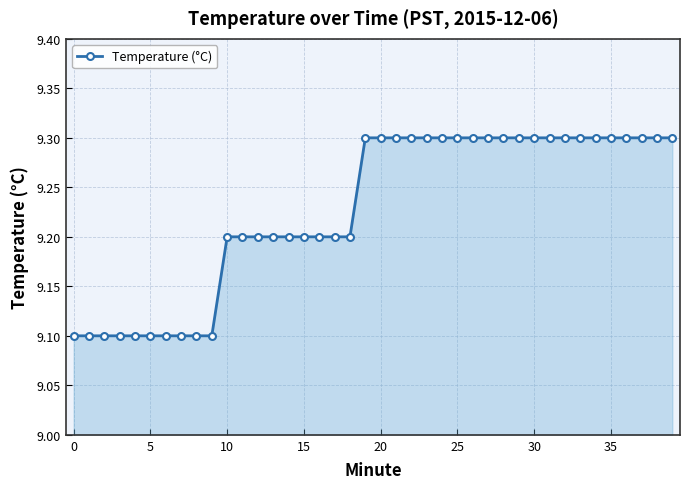

What is the maximum value shown in the chart?

9.3